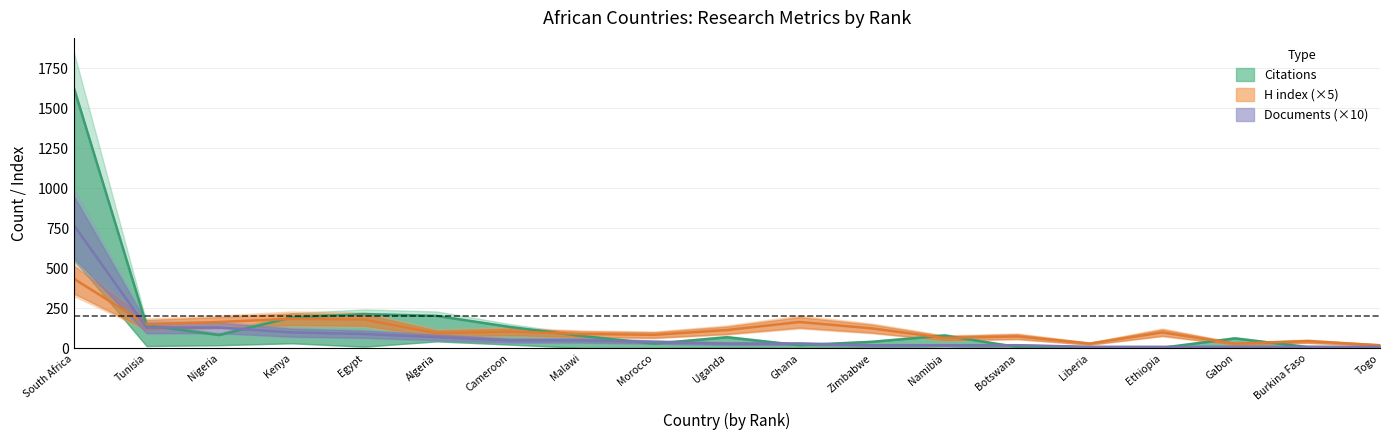

What is the minimum value for Citations?

4.4